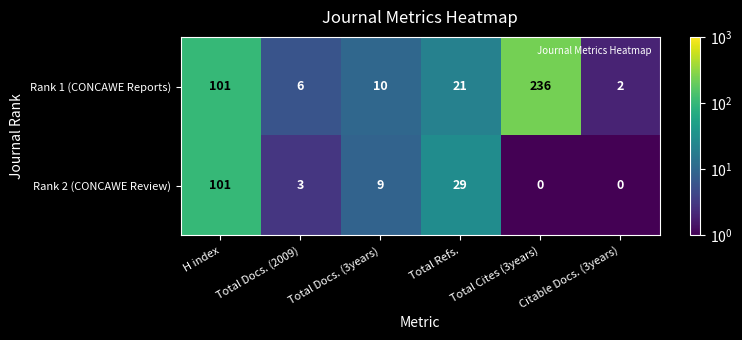

At which label does Rank 1 (CONCAWE Reports) first exceed 21?

H index